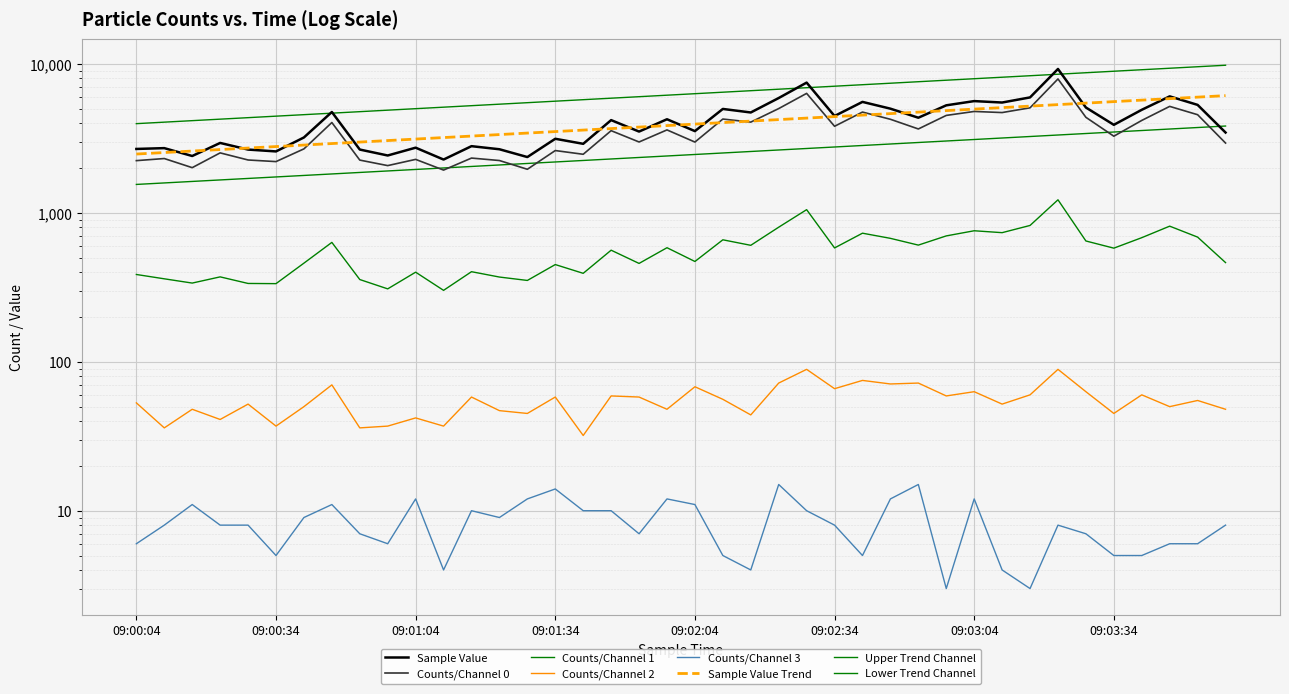

How many data points does each series have?

40